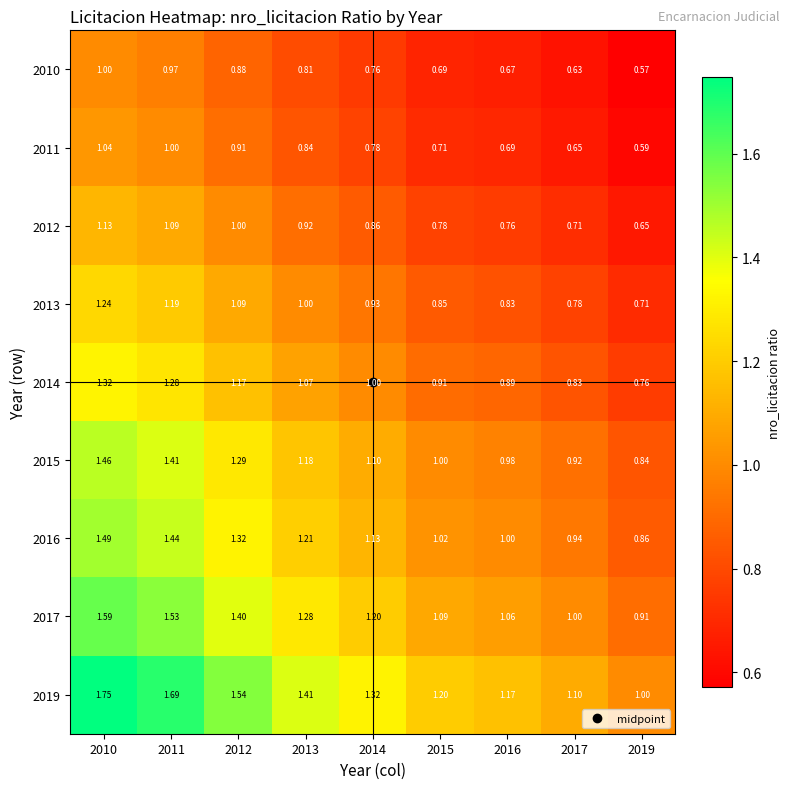

Is the value of 2010 at 2011 greater than the value of 2014 at 2015?

Yes